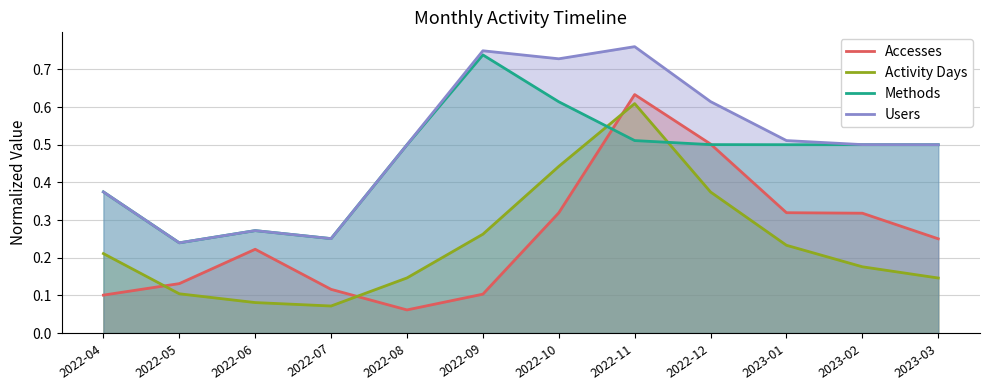

Where is Accesses nearest to the value 0?

2022-08